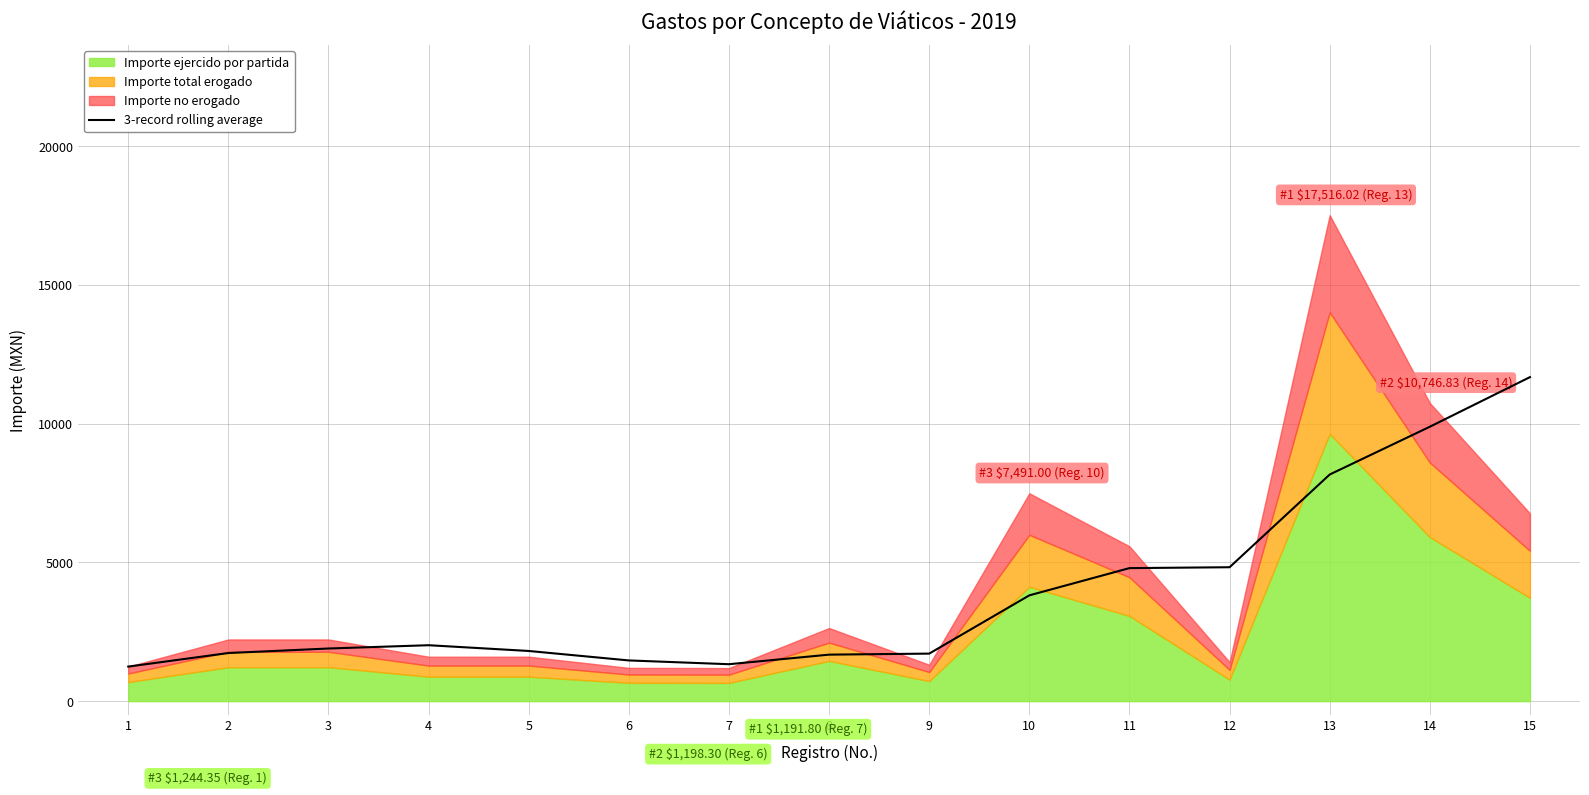

Which category has the lowest value across all series?

1